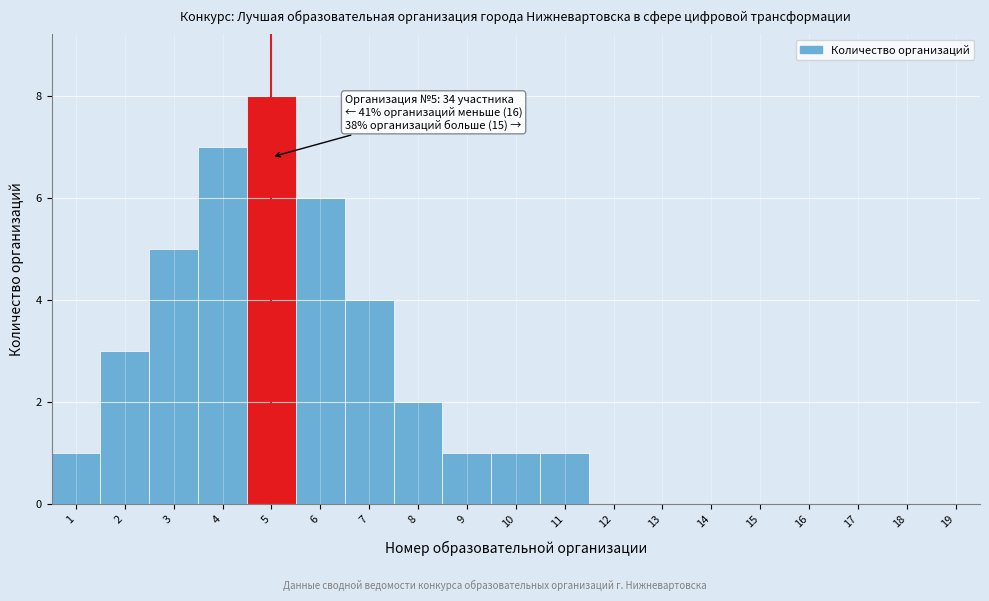

Reading right to left, transcribe all the data shown in this chart.

19=0	18=0	17=0	16=0	15=0	14=0	13=0	12=0	11=1	10=1	9=1	8=2	7=4	6=6	5=8	4=7	3=5	2=3	1=1